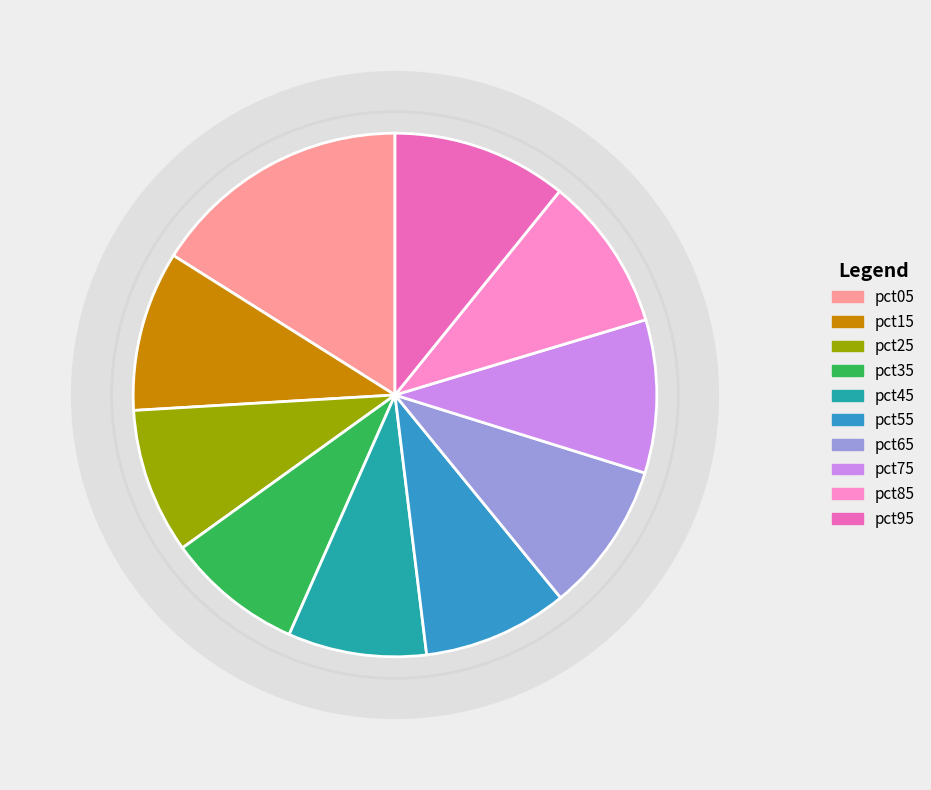

To the nearest percent, what is the difference between the pct35 and pct85 slice percentages?

1%